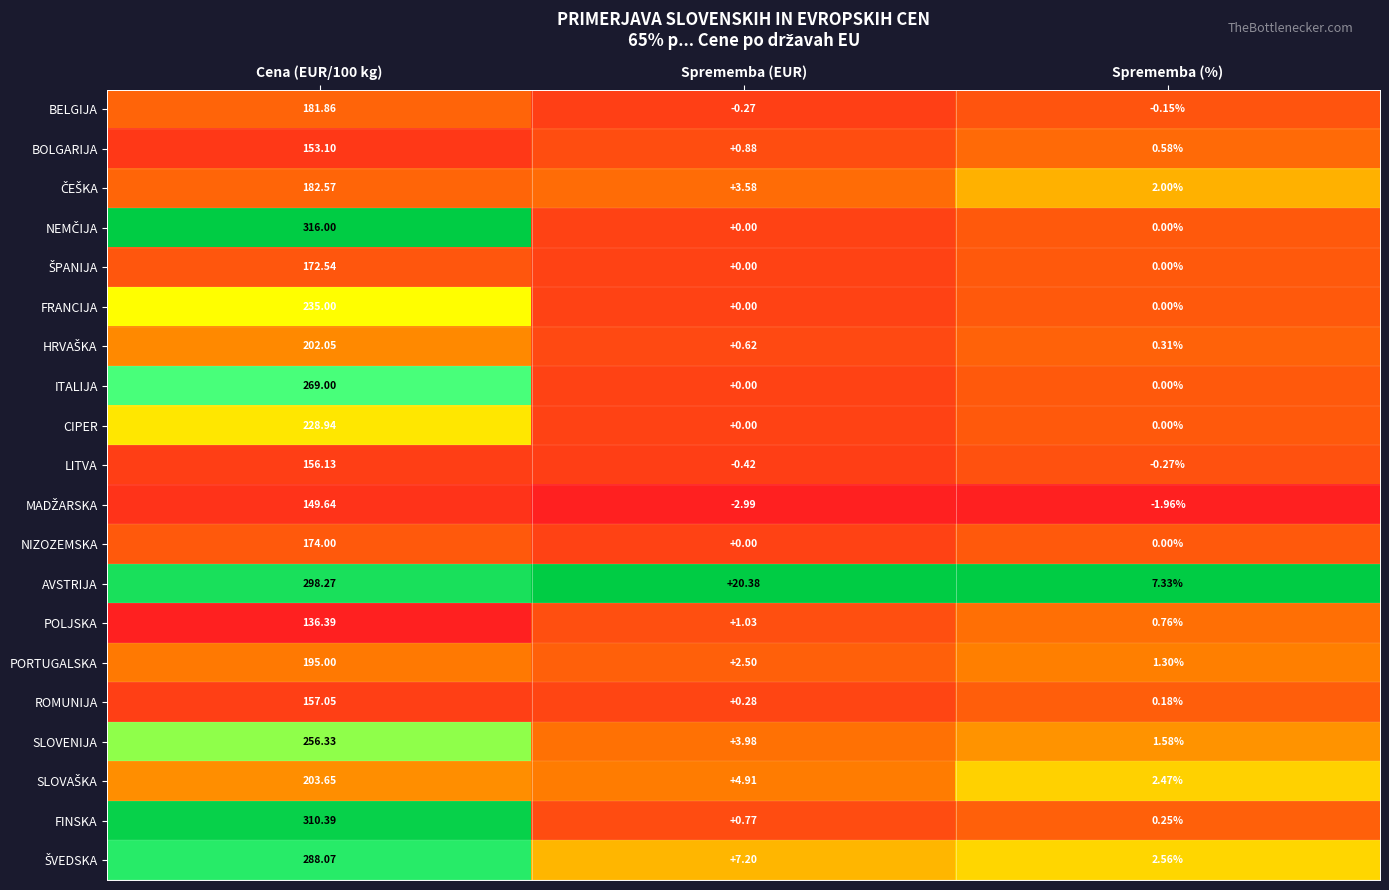

Which series has the largest total across all categories?

AVSTRIJA